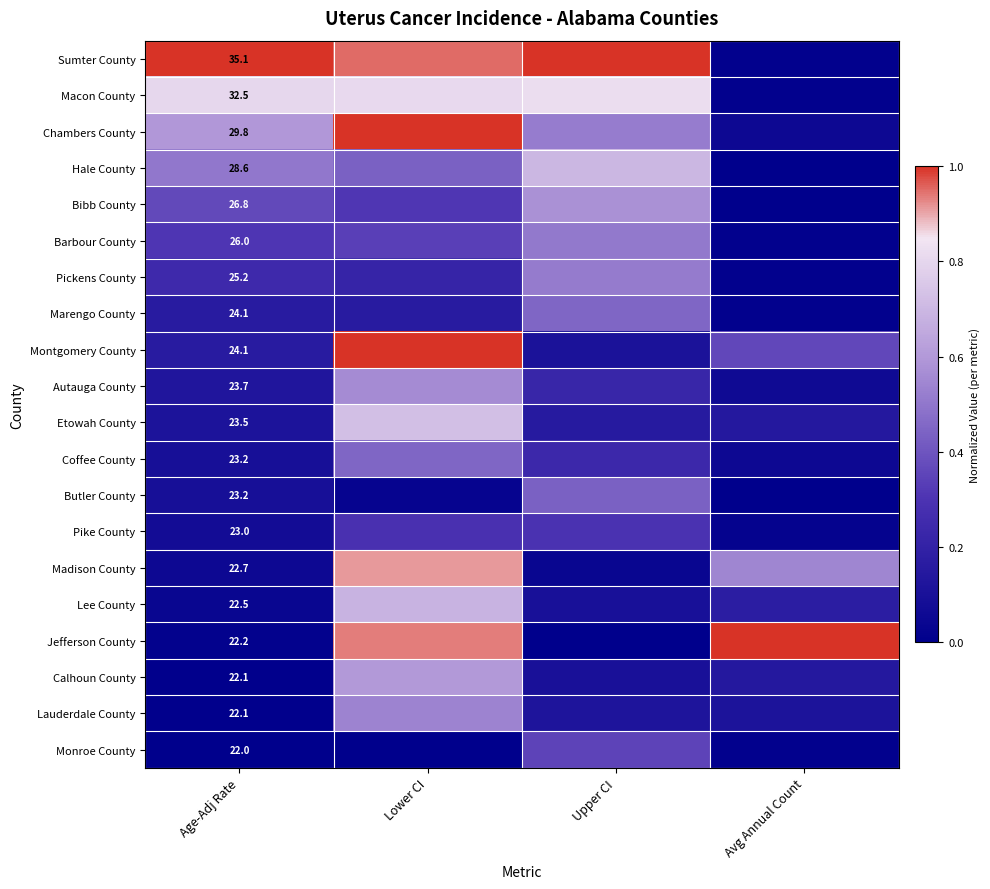

What is the total value across all series at Lower CI?

10.9